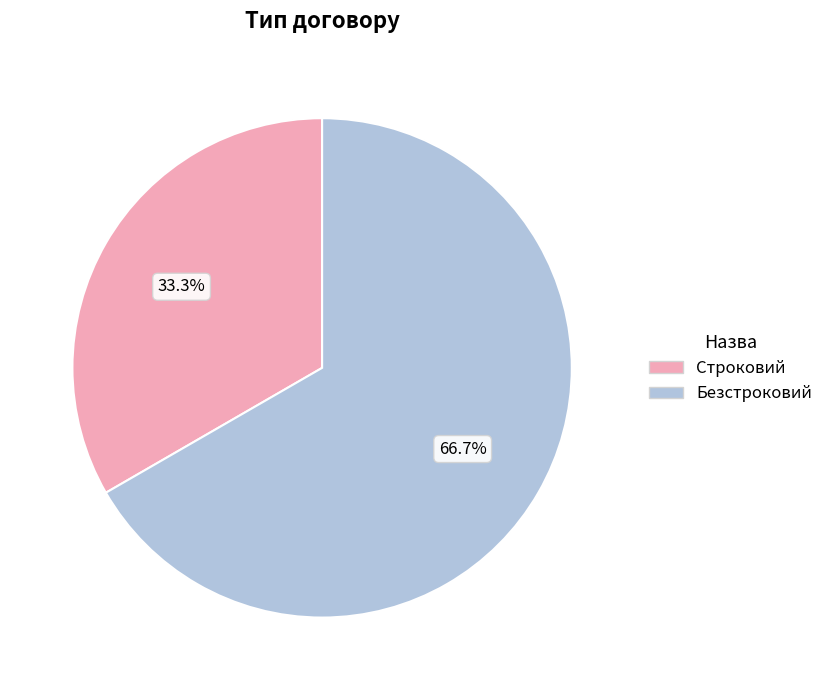

To the nearest percent, what is the difference between the Строковий and Безстроковий slice percentages?

33%